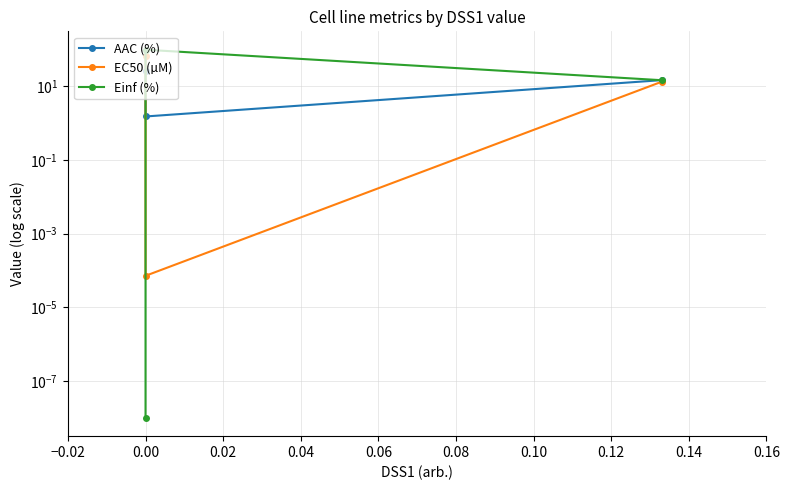

What are all the series names shown in the legend?

AAC (%), EC50 (µM), Einf (%)